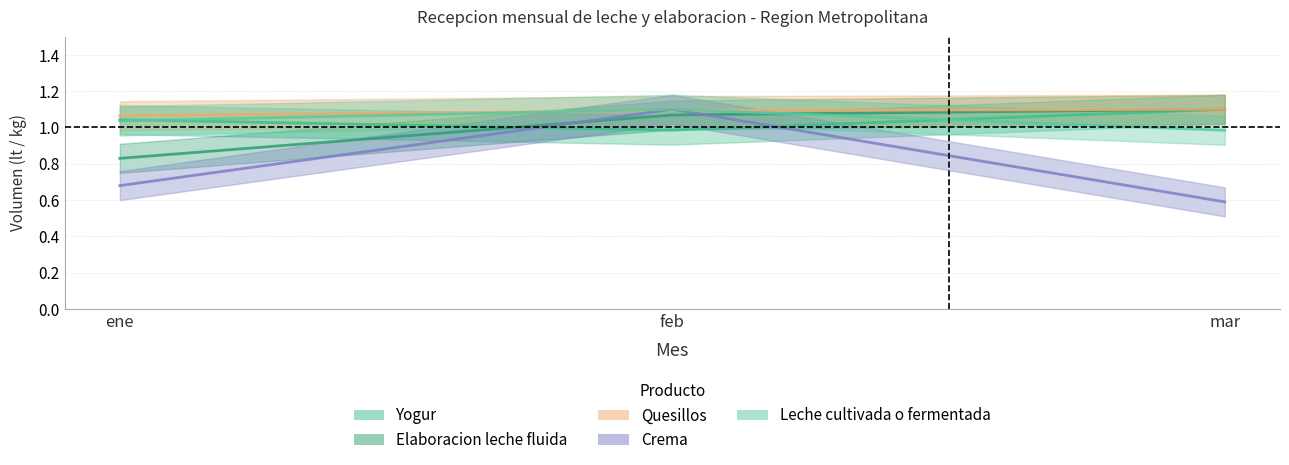

What is the average value of the Quesillos series?

1.1